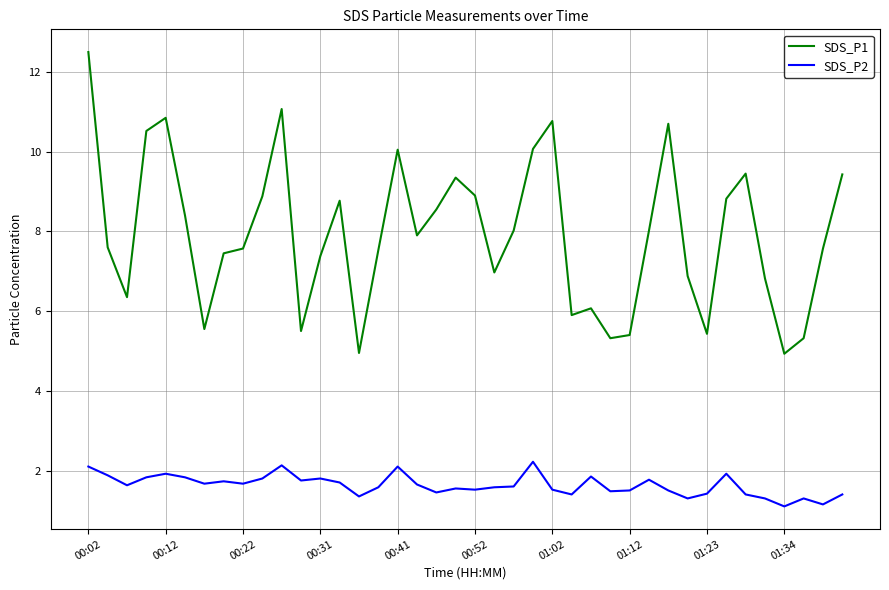

True or false: SDS_P2 and SDS_P1 intersect in this chart.

False